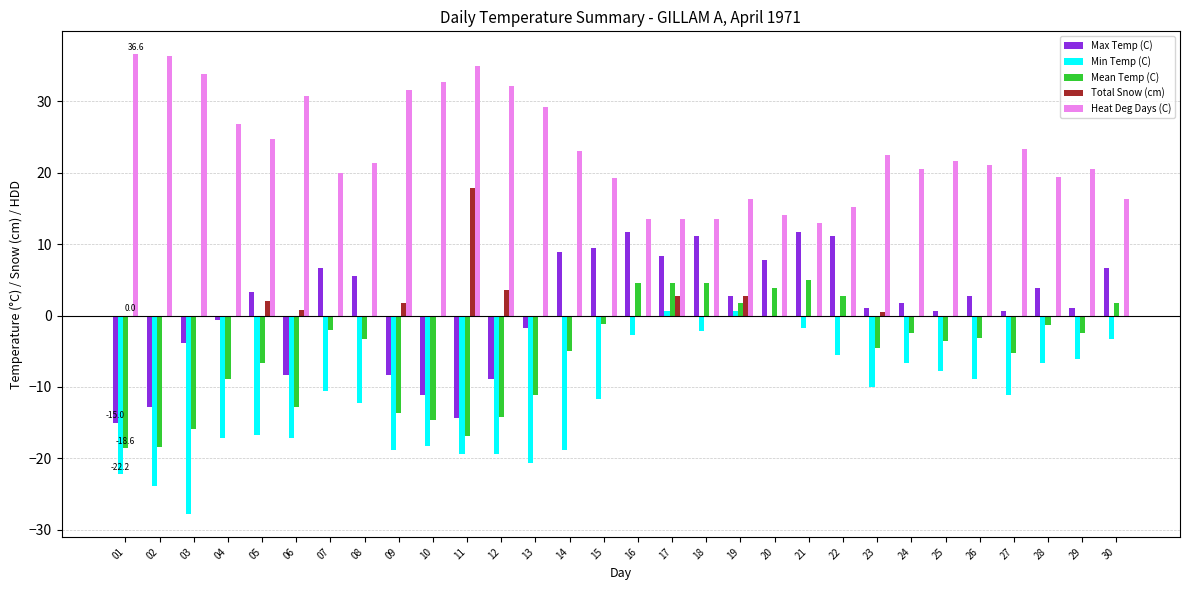

What are all the series names shown in the legend?

Max Temp (C), Min Temp (C), Mean Temp (C), Total Snow (cm), Heat Deg Days (C)